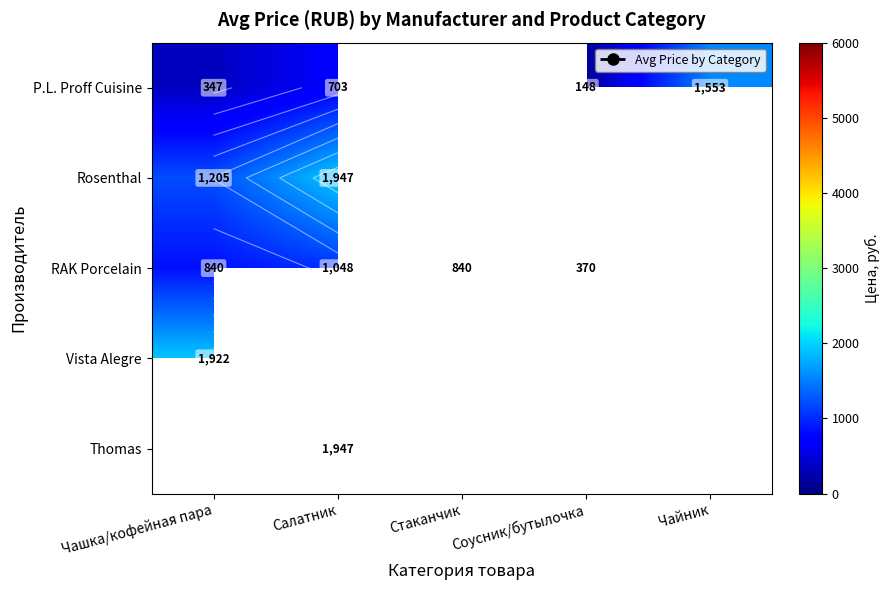

Is it true that P.L. Proff Cuisine equals 2509.7 at Чайник?

False